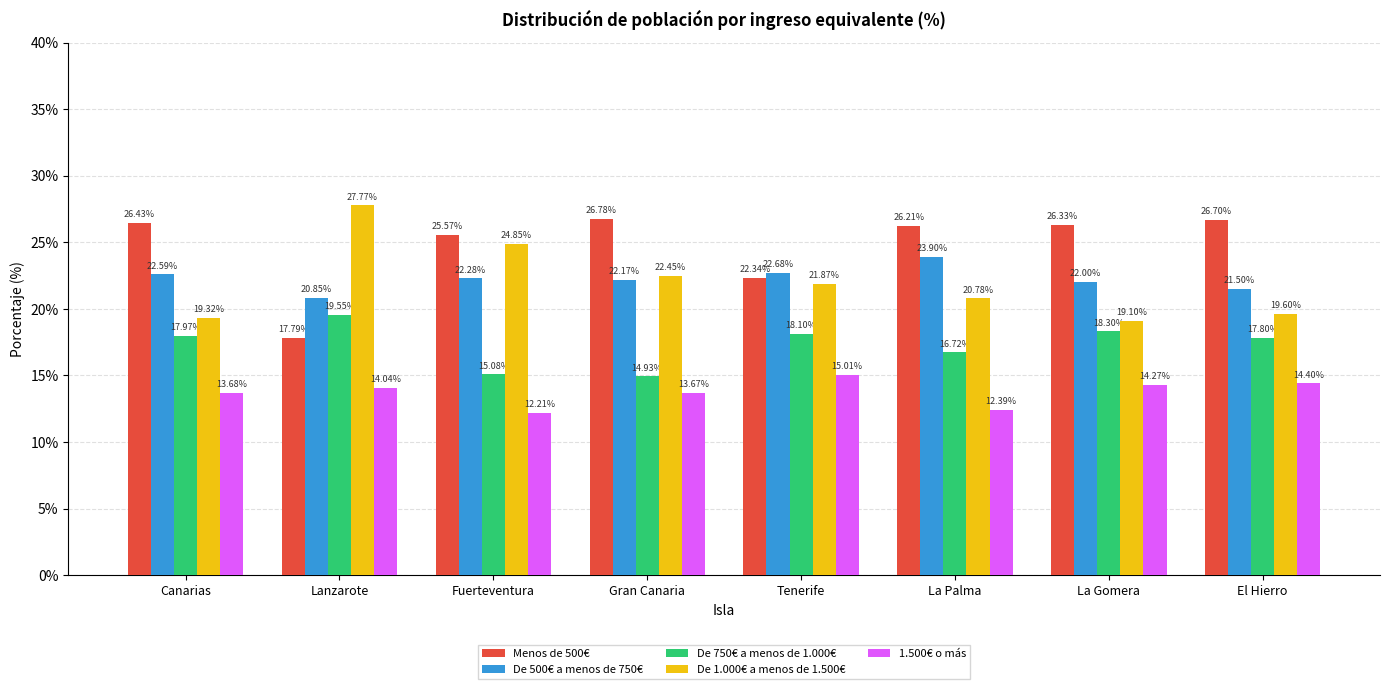

What is the sum of all 1.500€ o más values?

109.7